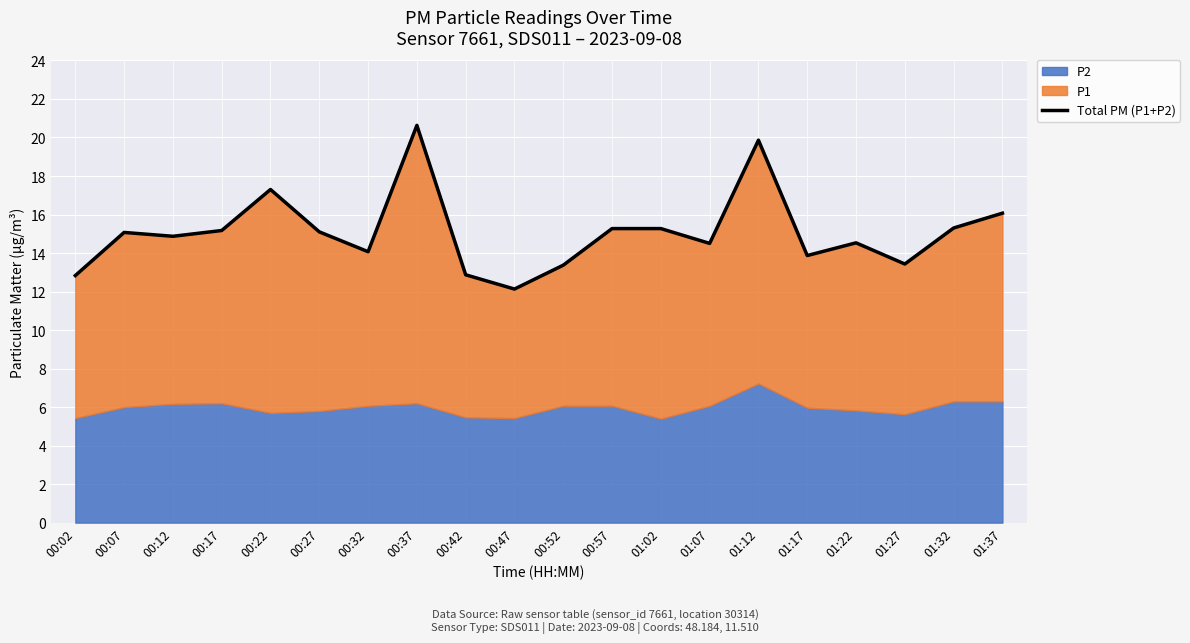

Which label corresponds to the largest value in the chart?

00:37